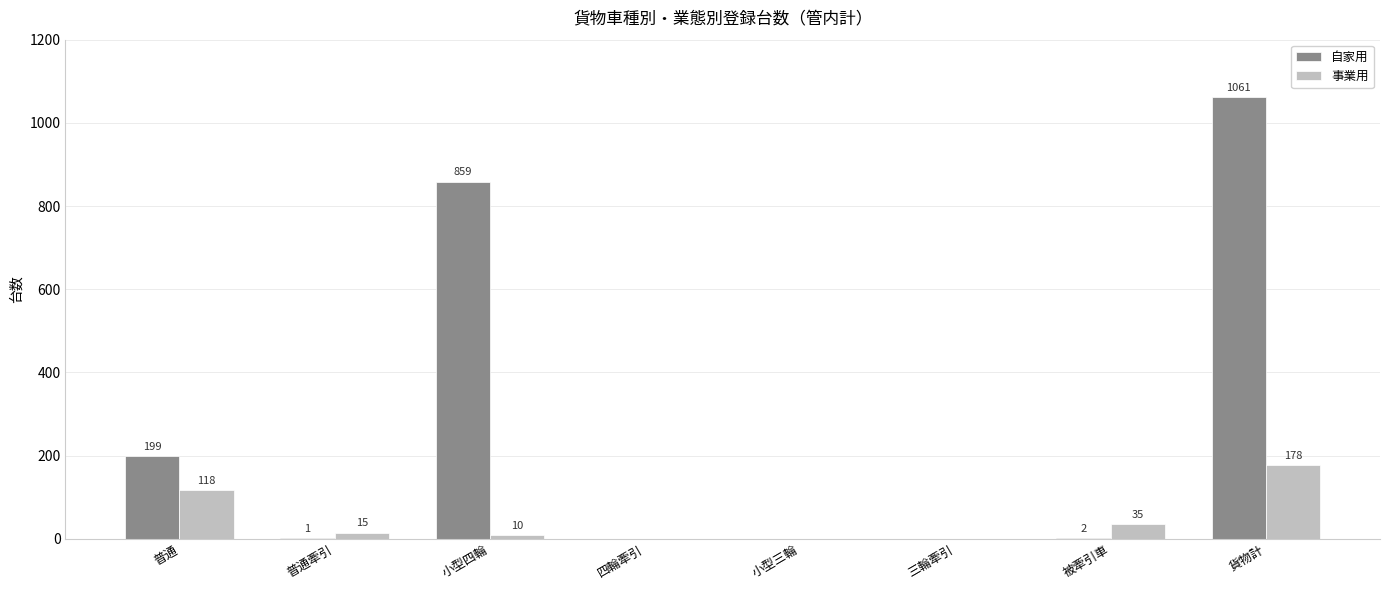

What is the sum of the 自家用 values at 普通牽引 and 被牽引車?

3